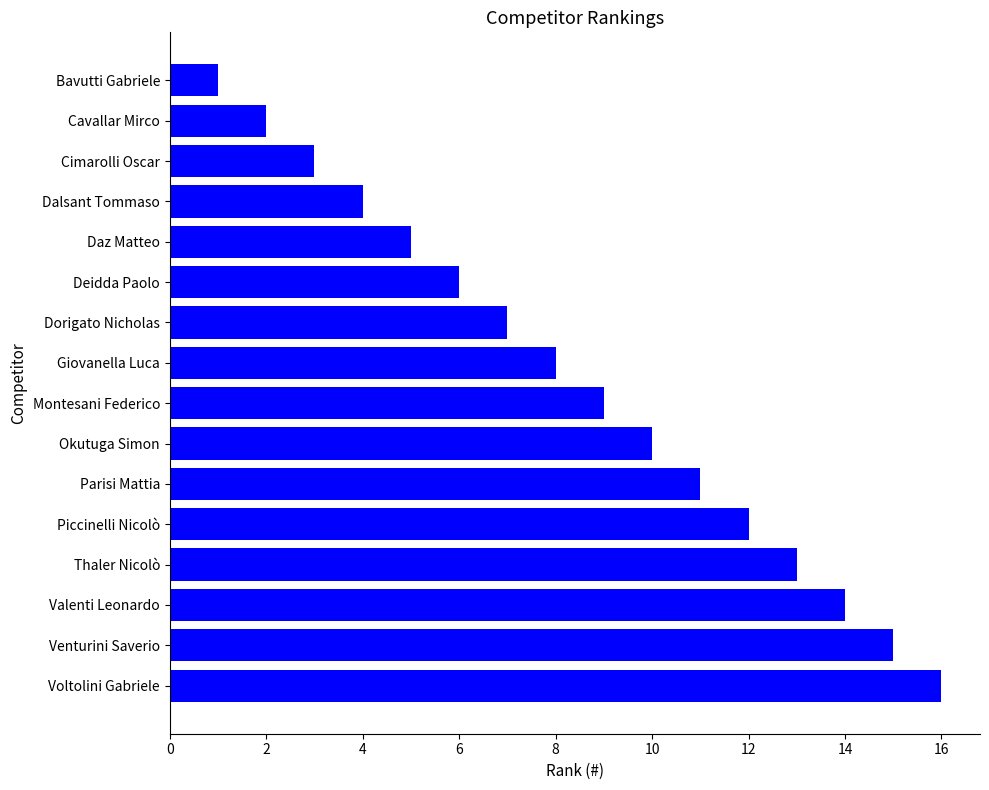

Rank the categories by value from lowest to highest.

Bavutti Gabriele, Cavallar Mirco, Cimarolli Oscar, Dalsant Tommaso, Daz Matteo, Deidda Paolo, Dorigato Nicholas, Giovanella Luca, Montesani Federico, Okutuga Simon, Parisi Mattia, Piccinelli Nicolò, Thaler Nicolò, Valenti Leonardo, Venturini Saverio, Voltolini Gabriele